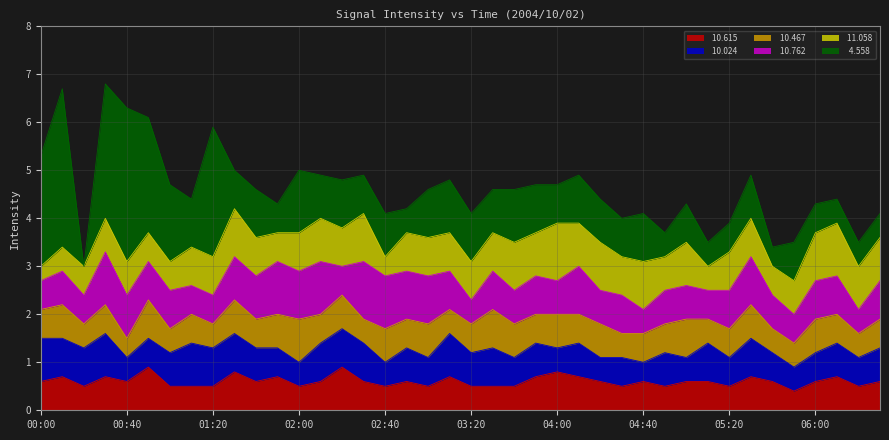

The  10.615 series shows 1.2 at 02:20. True or false?

False